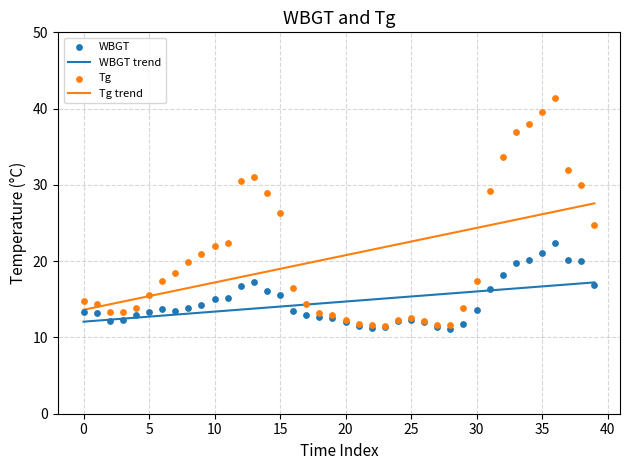

Which series has the widest spread of Y values?

Tg